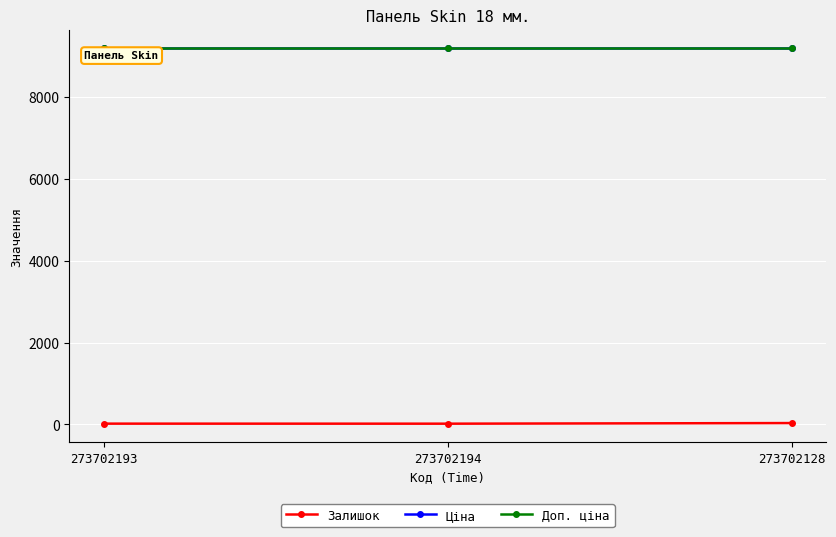

Rank the categories by Доп. ціна value from lowest to highest.

273702193, 273702194, 273702128